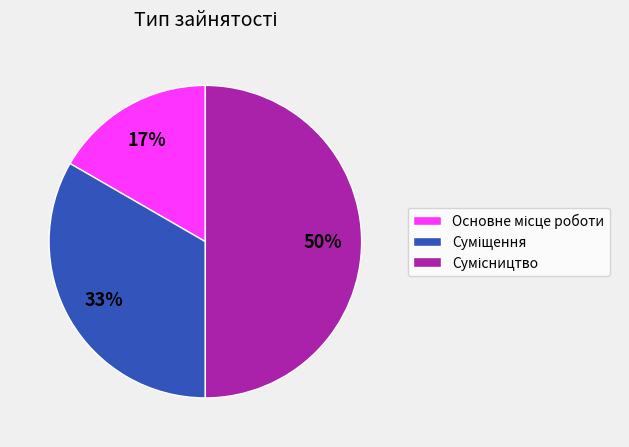

To the nearest percent, what is the average slice percentage?

33%